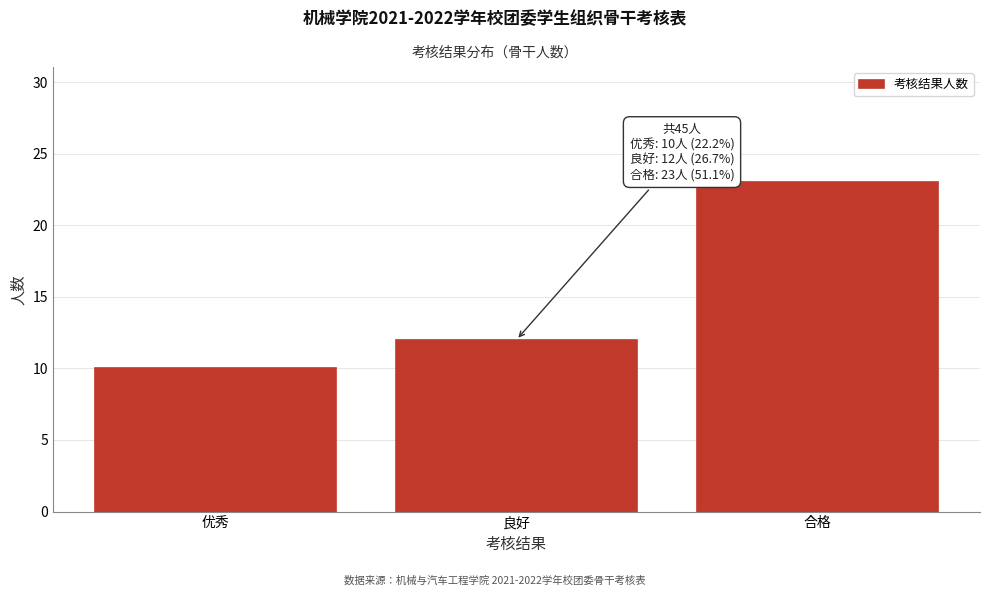

Reading right to left, list all the values displayed in this chart.

23	12	10